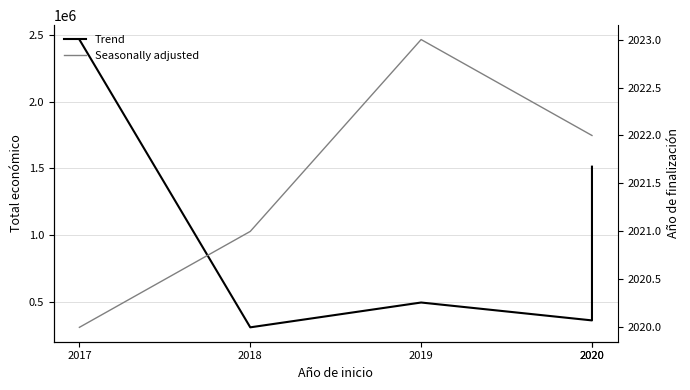

Where does the Seasonally adjusted series first go above 2022?

2019